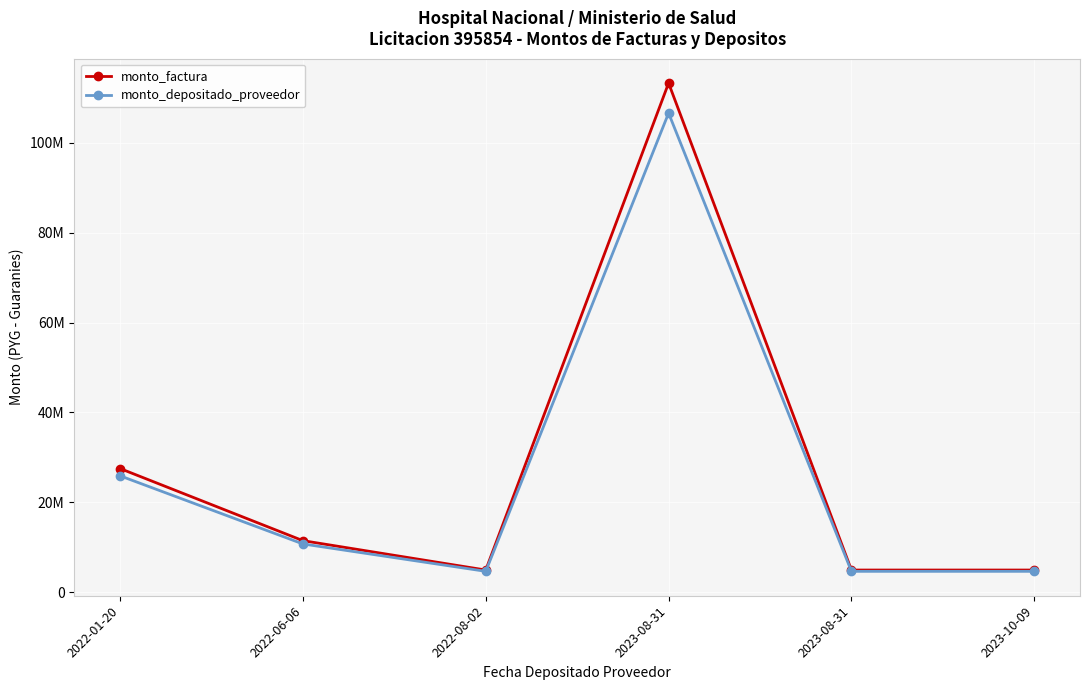

Is this an area chart (filled region under the line)?

No